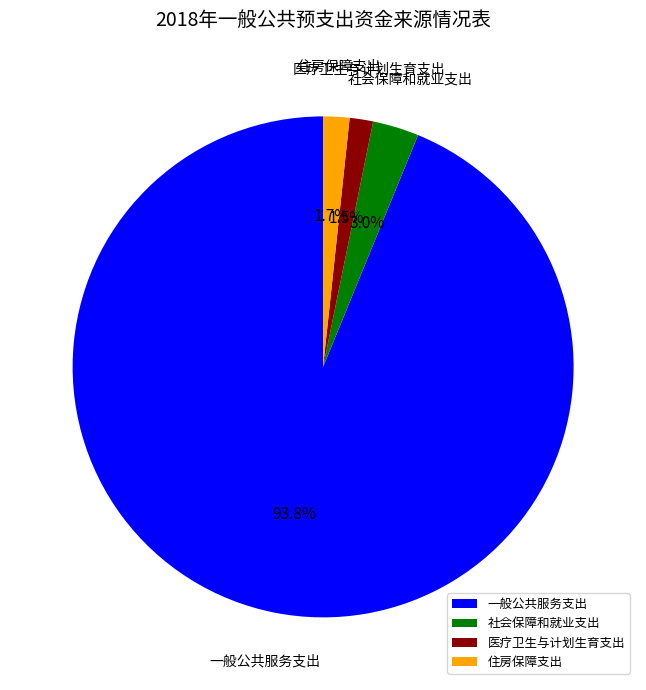

Which slice is the largest?

一般公共服务支出